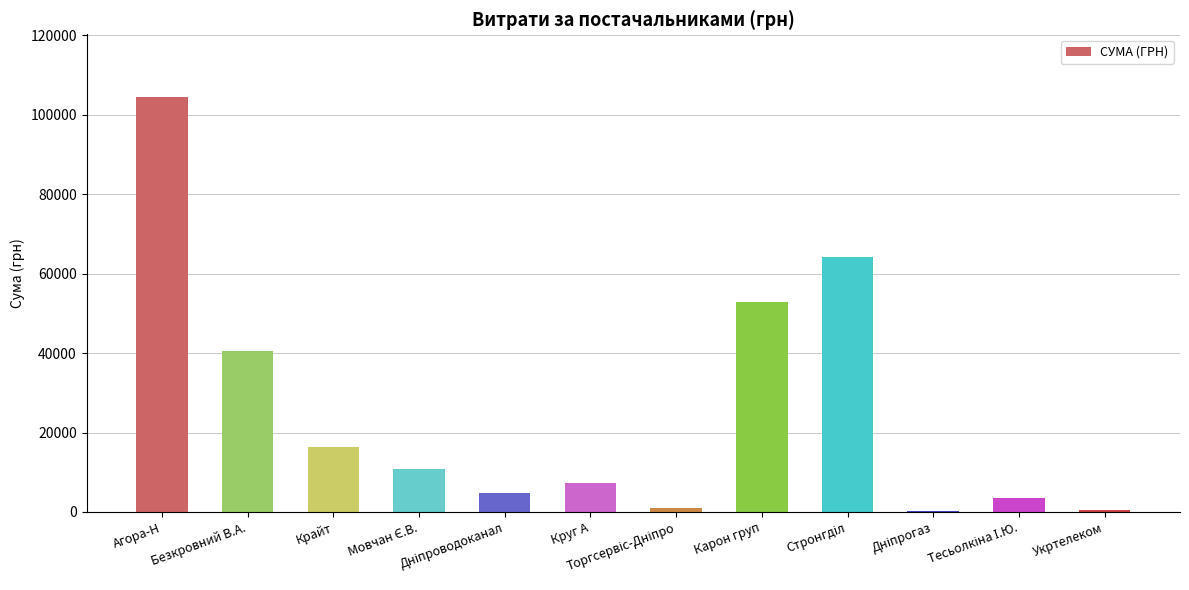

At which category does the chart reach its peak across all series?

Агора-Н